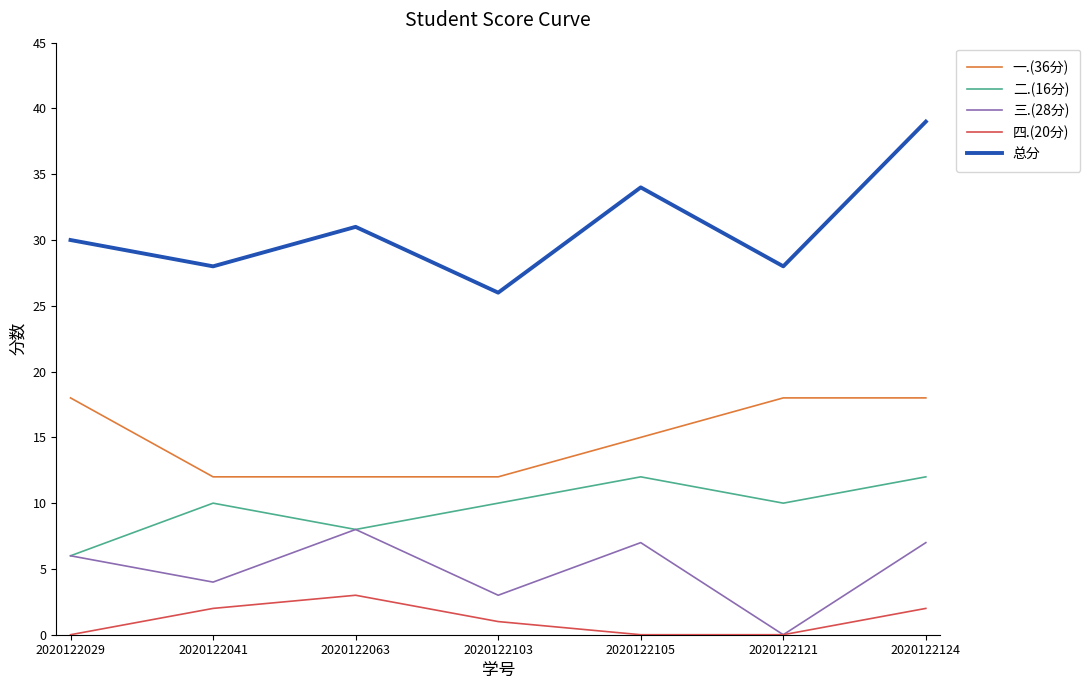

Reading left to right, what are all the values shown in this chart?

一.(36分): 2020122029=18	2020122041=12	2020122063=12	2020122103=12	2020122105=15	2020122121=18	2020122124=18
二.(16分): 2020122029=6	2020122041=10	2020122063=8	2020122103=10	2020122105=12	2020122121=10	2020122124=12
三.(28分): 2020122029=6	2020122041=4	2020122063=8	2020122103=3	2020122105=7	2020122121=0	2020122124=7
四.(20分): 2020122029=0	2020122041=2	2020122063=3	2020122103=1	2020122105=0	2020122121=0	2020122124=2
总分: 2020122029=30	2020122041=28	2020122063=31	2020122103=26	2020122105=34	2020122121=28	2020122124=39